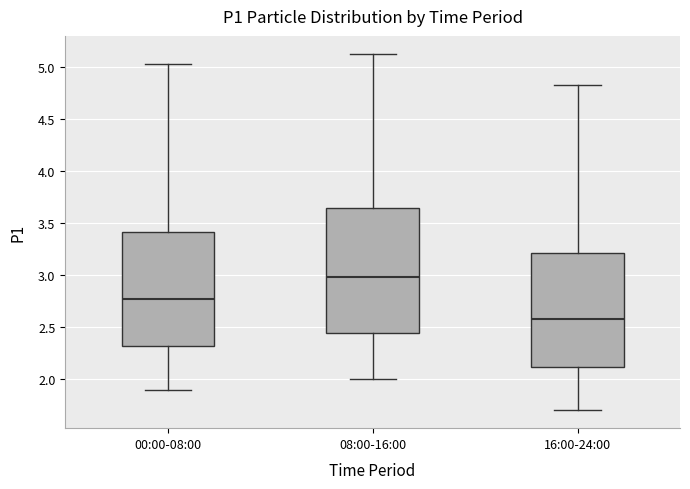

Which box has the highest median line?

08:00-16:00